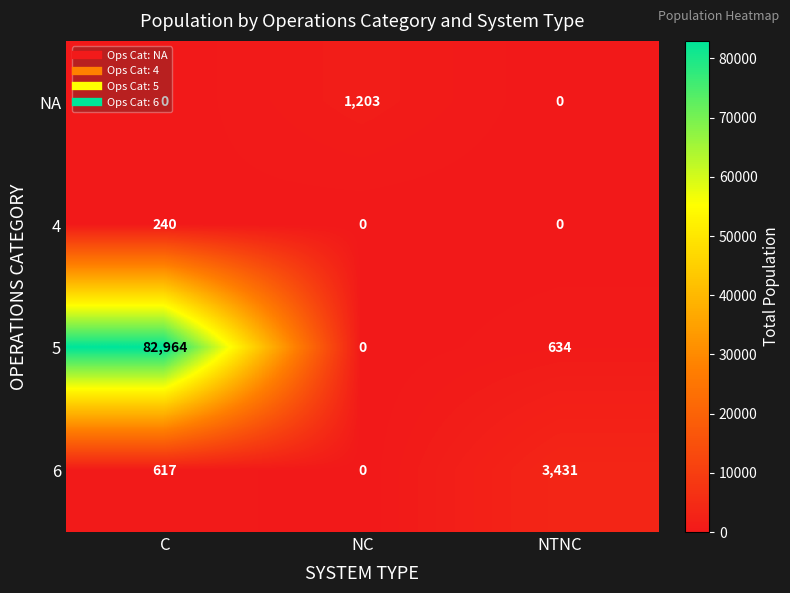

What is the sum of all 5 values?

83598